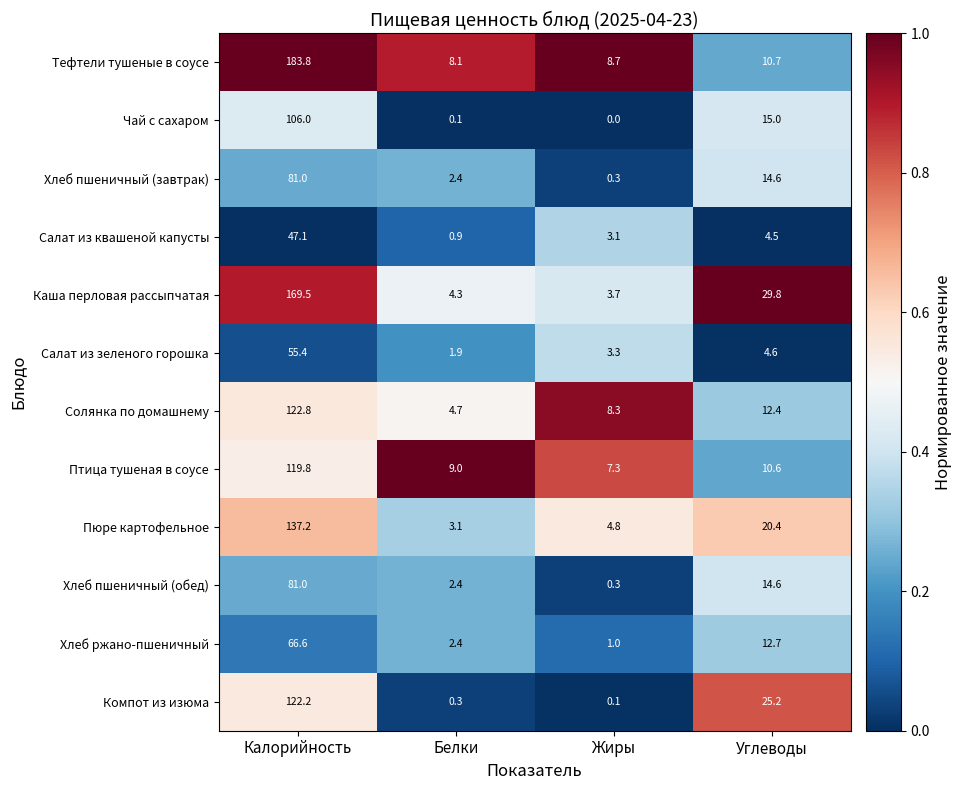

What value does the Каша перловая рассыпчатая series have at Калорийность?

169.5